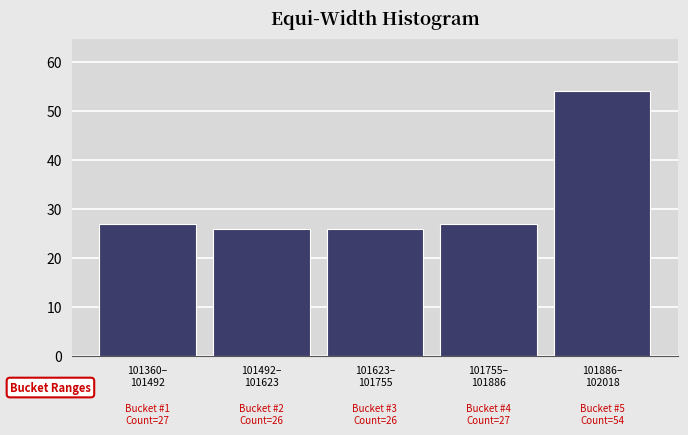

Reading left to right, transcribe all the data shown in this chart.

27	26	26	27	54